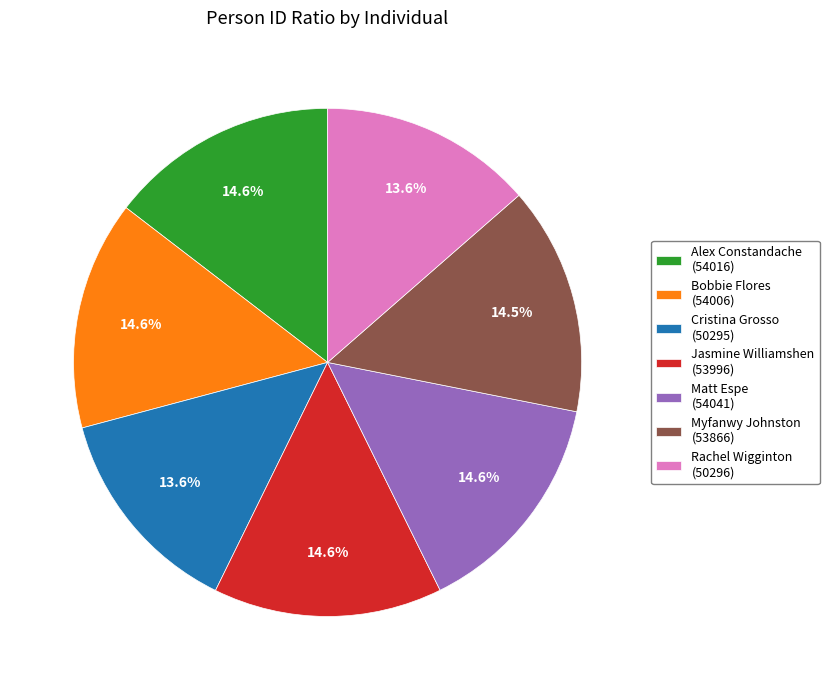

How many slices are in this pie chart?

7